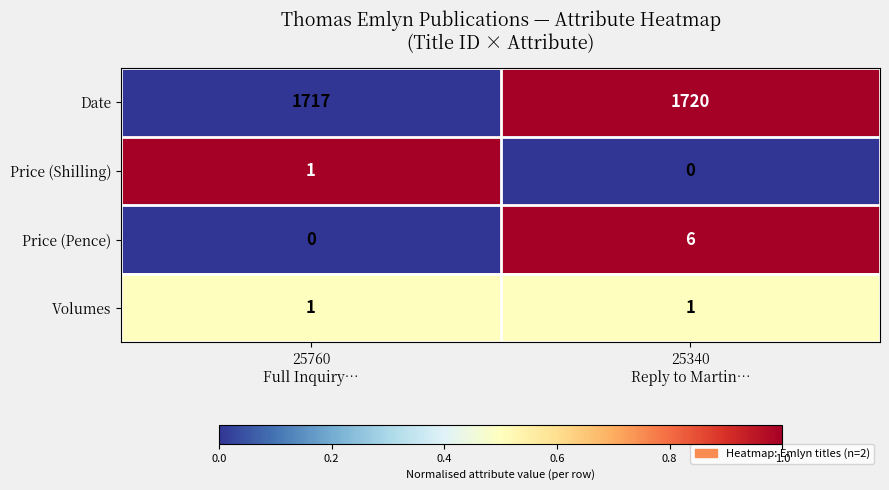

What is the difference between the maximum and minimum values in the Date series?

3